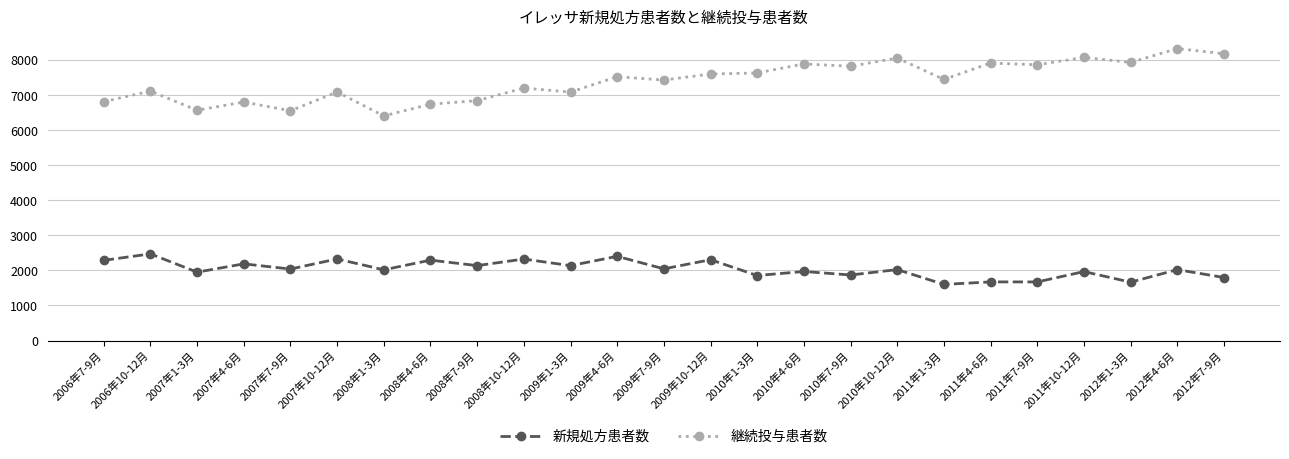

What is the sum of the 新規処方患者数 values at 2006年10-12月 and 2006年7-9月?

4763